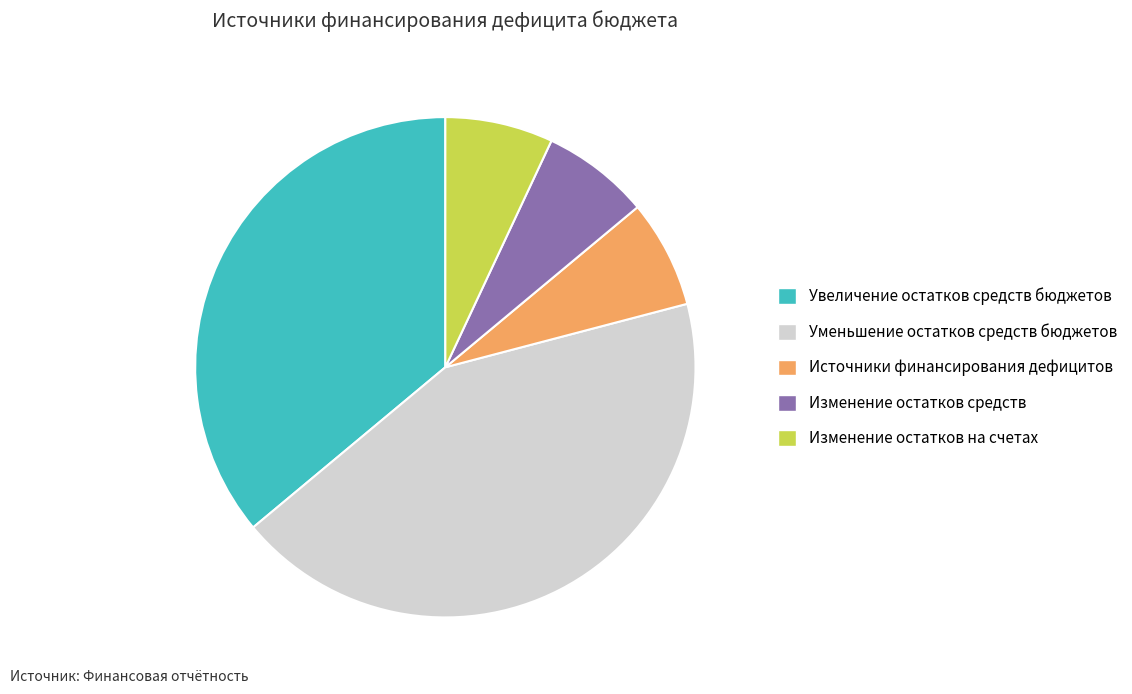

Is the sum of Уменьшение остатков средств бюджетов and Увеличение остатков средств бюджетов greater than half?

Yes